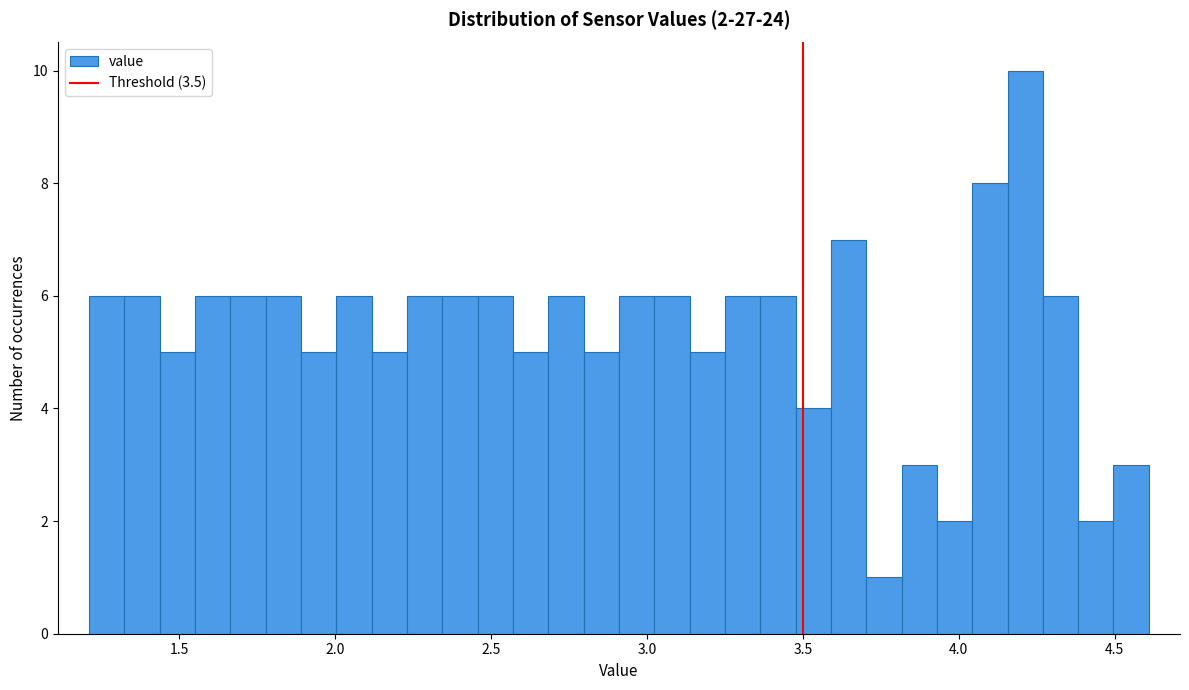

Around what value on the x-axis is the tallest bar? Give the approximate position of its centre, as read against the axis.

4.20